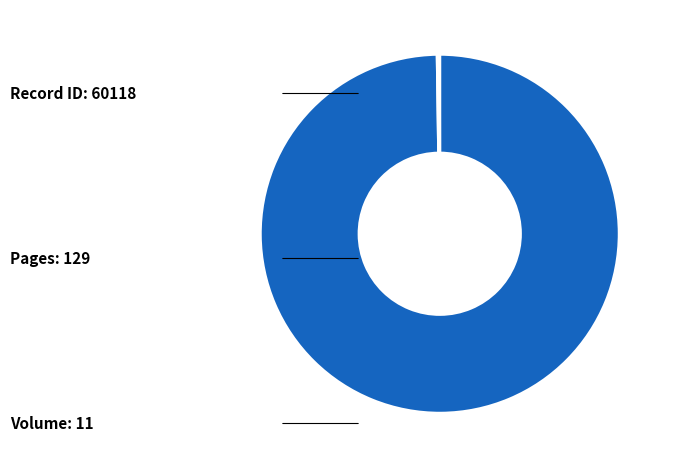

Is there a majority slice in this chart?

Yes